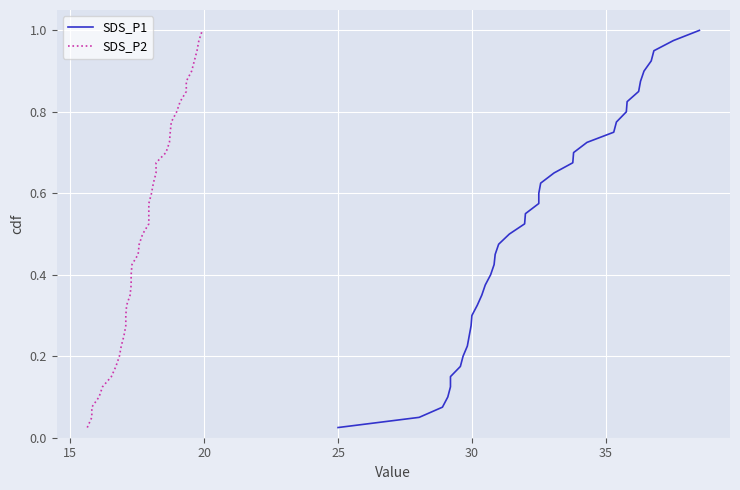

Is it true that SDS_P2 equals 0.0 at 35?

False